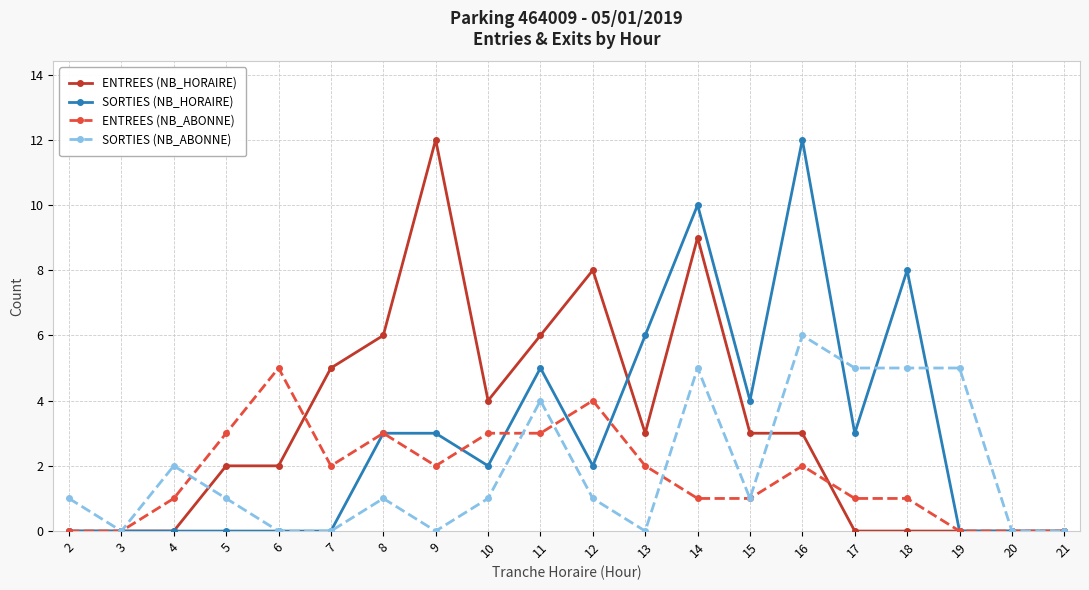

How many values in the ENTREES (NB_ABONNE) series are below 2?

10